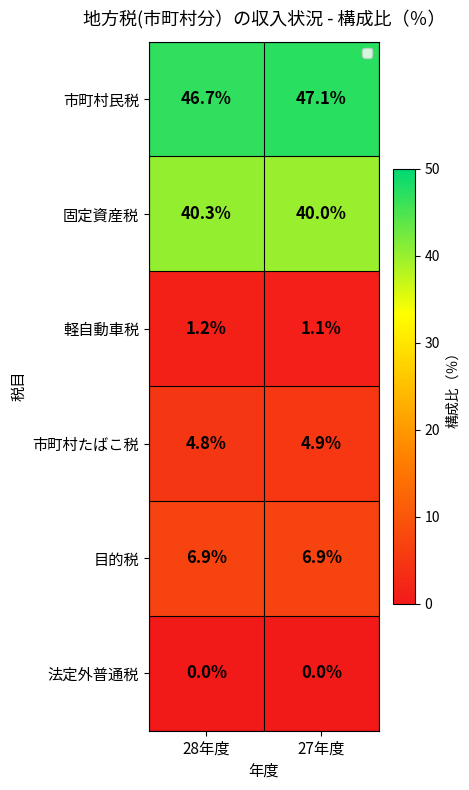

Which series has the largest total across all categories?

市町村民税